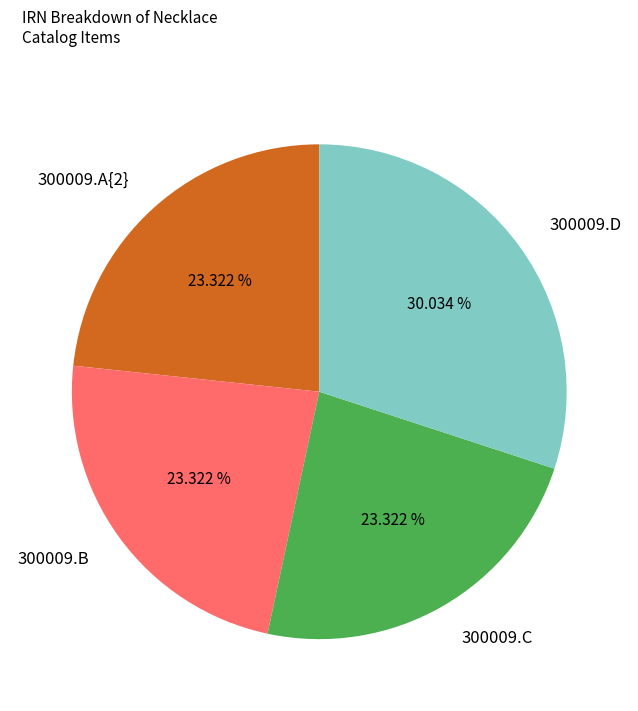

What percentage do 300009.A{2} and 300009.B together represent?

46.6%